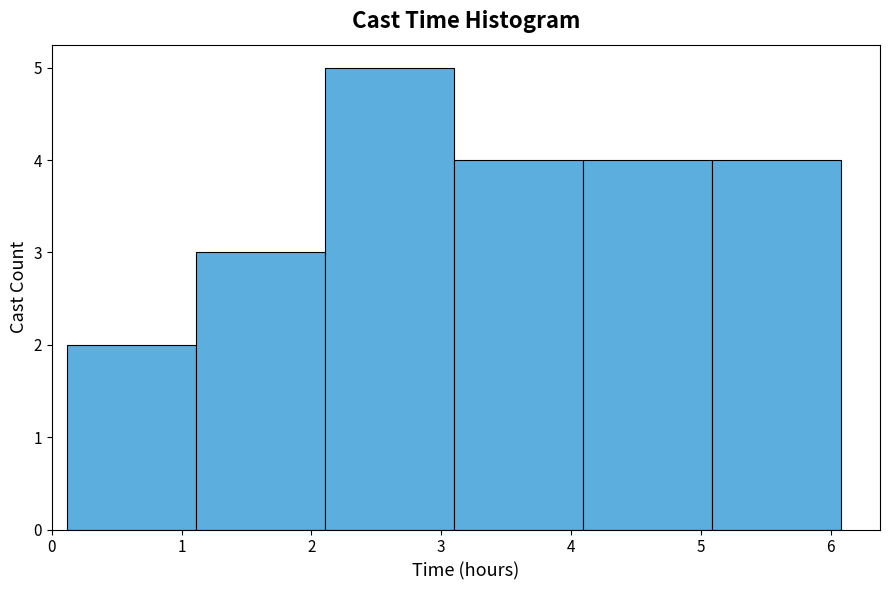

Reading left to right, transcribe this chart: for each bar, give the range it covers on the x-axis and its height. Neither the bar edges nor the heights are printed on the chart, so give them approximately, as read against the axes.

0.1 to 1.1: 2
1.1 to 2.1: 3
2.1 to 3.1: 5
3.1 to 4.1: 4
4.1 to 5.1: 4
5.1 to 6.1: 4